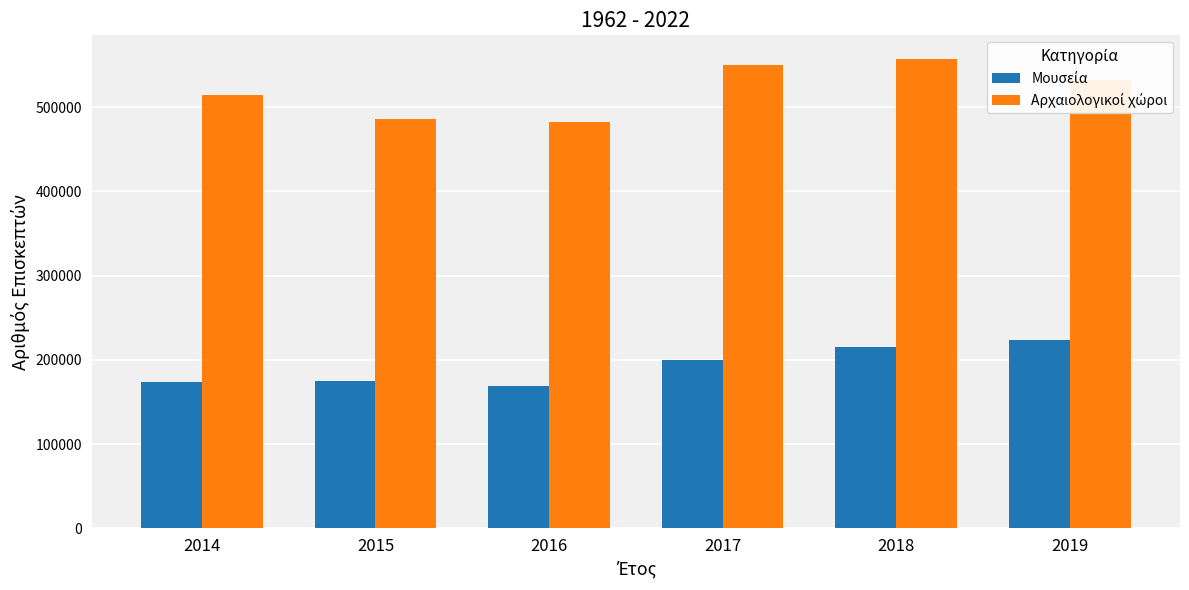

What is the difference between the highest and lowest values at 2017?

349831